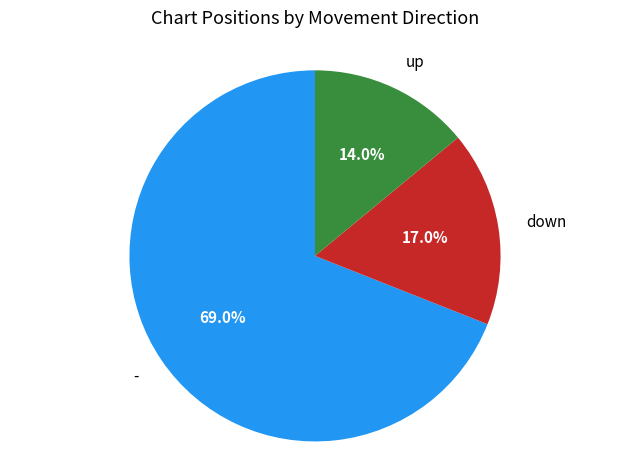

How many segments does this pie chart have?

3